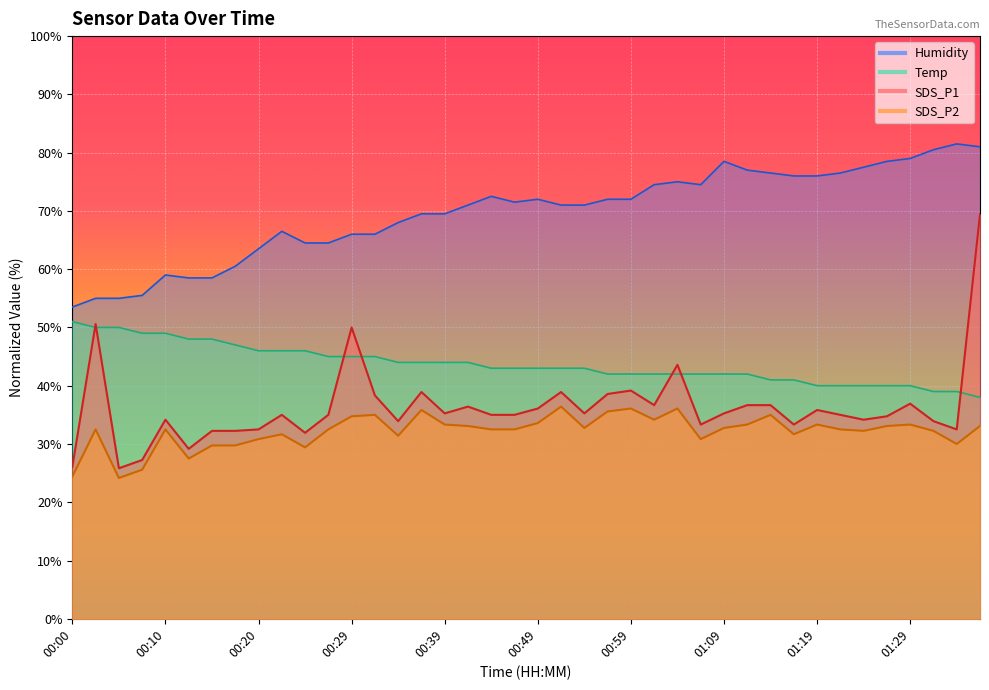

What is the difference between the highest and lowest values at 00:44?

40.0